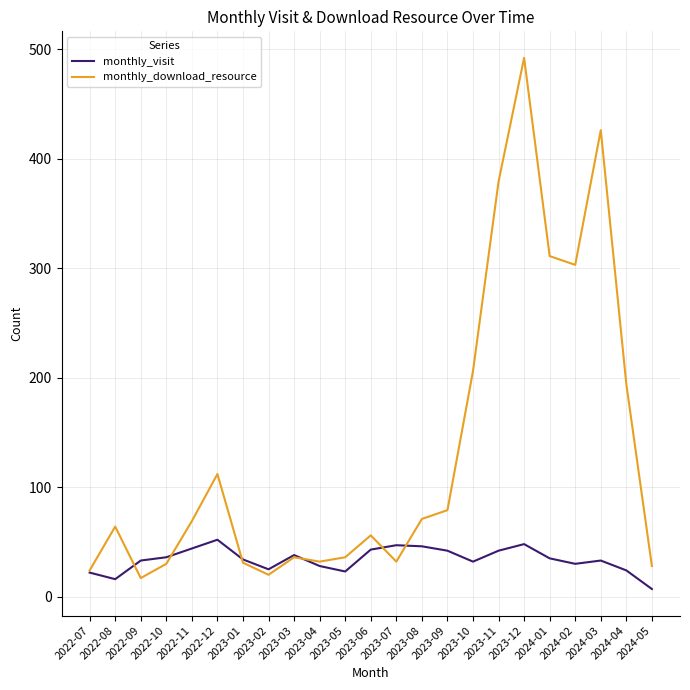

What is the greatest value displayed?

492